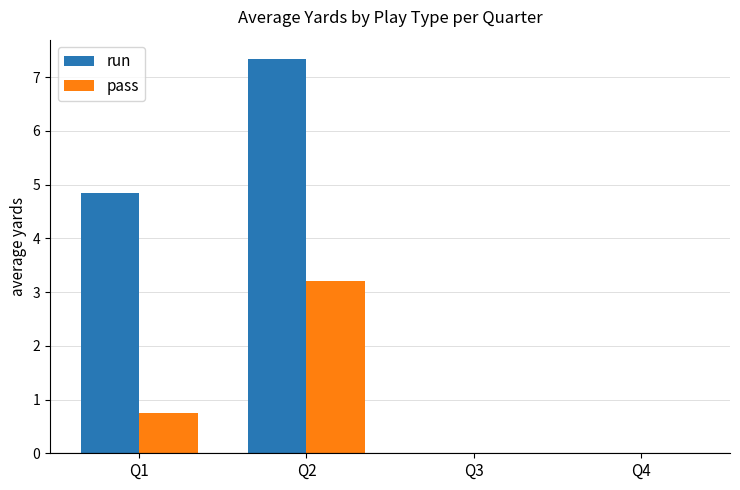

What is the total value across all series at Q1?

5.6